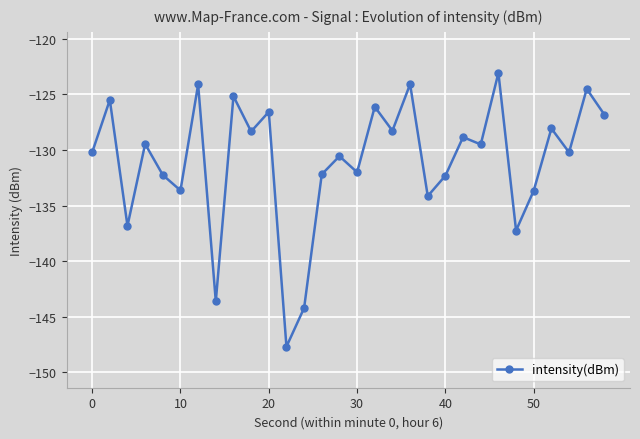

What is the sum of all values?

-3929.3